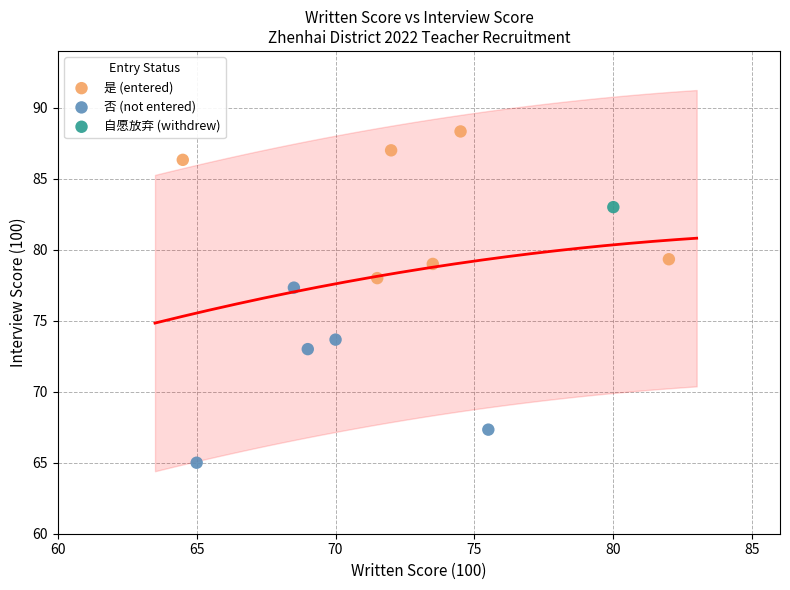

What are all the series names shown in the legend?

是 (entered), 否 (not entered), 自愿放弃 (withdrew)